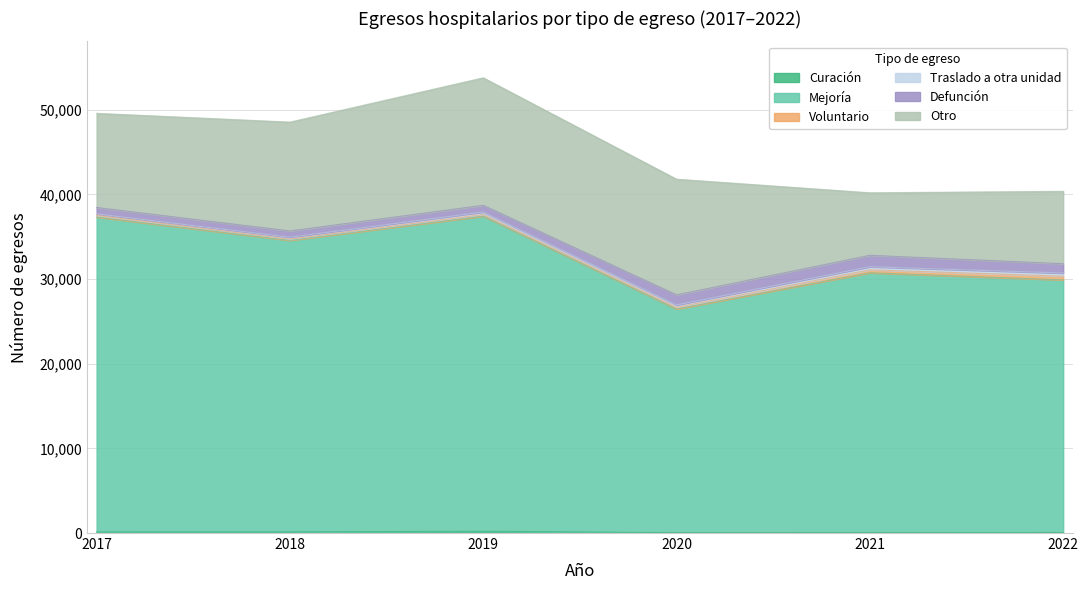

True or false: Defunción and Curación cross at least once.

False